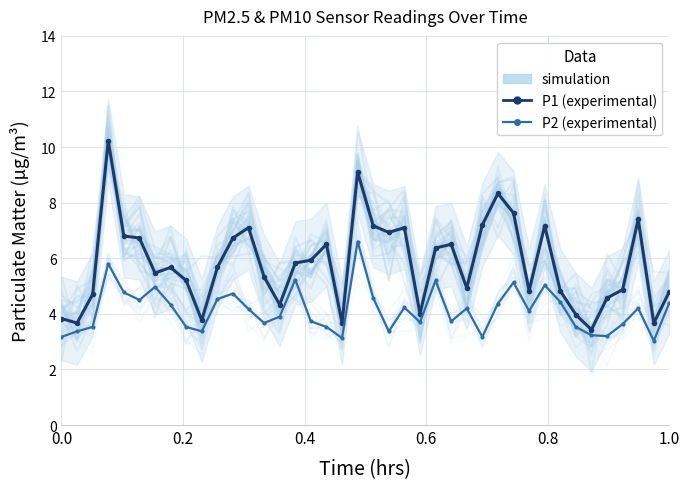

What is the value of the P2 (PM2.5) point at the 30th from the left?

5.1